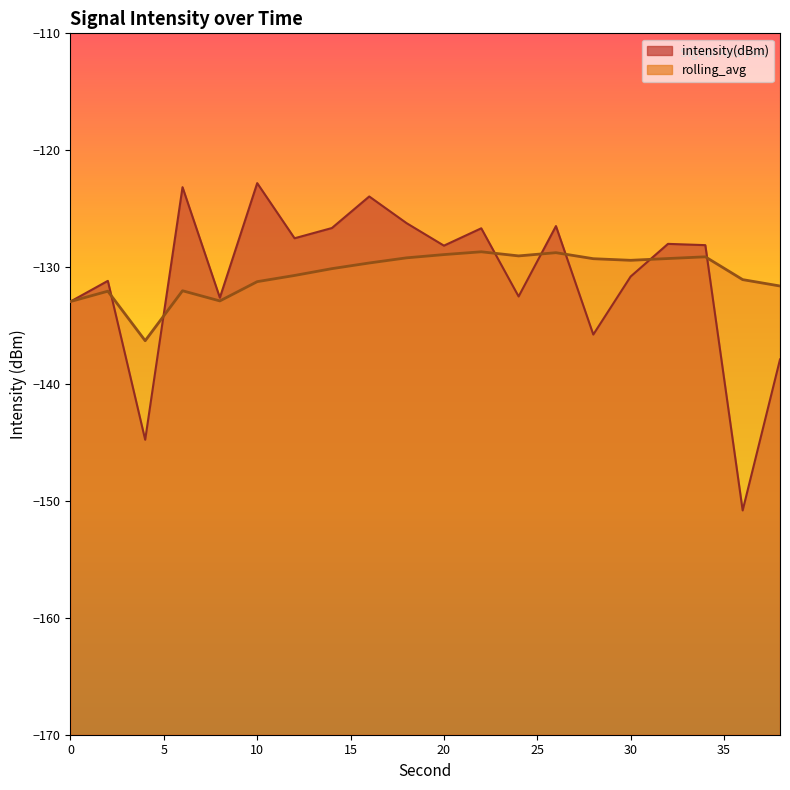

Count the number of data series in this chart.

2